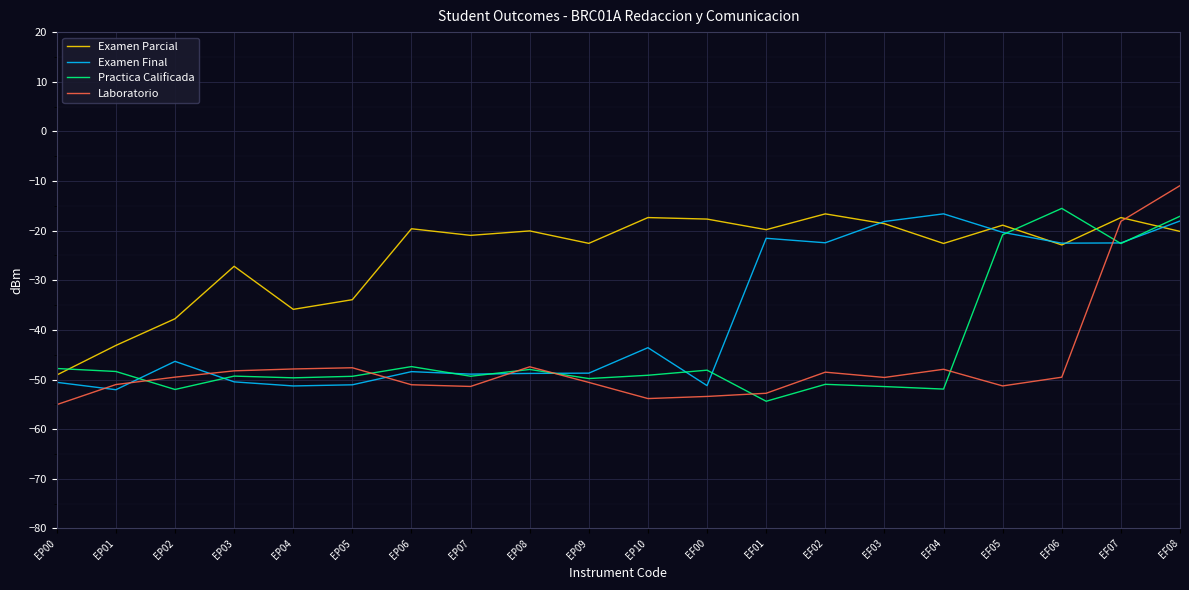

Which series ends up on top after the final intersection of Examen Final and Laboratorio?

Laboratorio